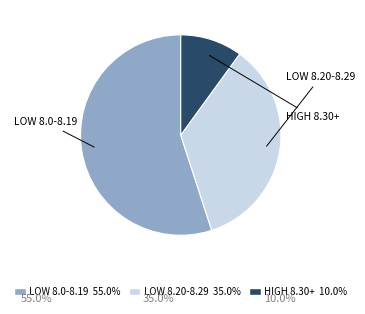

Is there any slice that represents more than half of the pie?

Yes